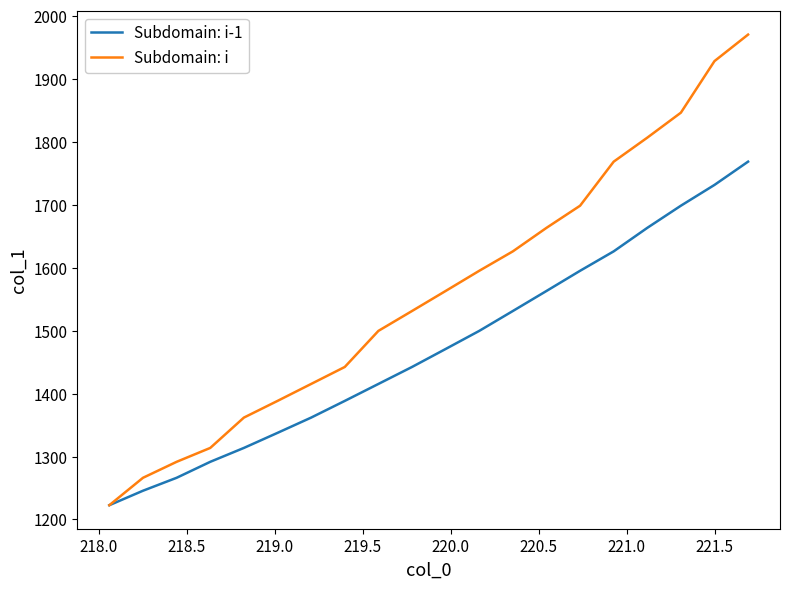

What is the smallest value displayed?

1222.7